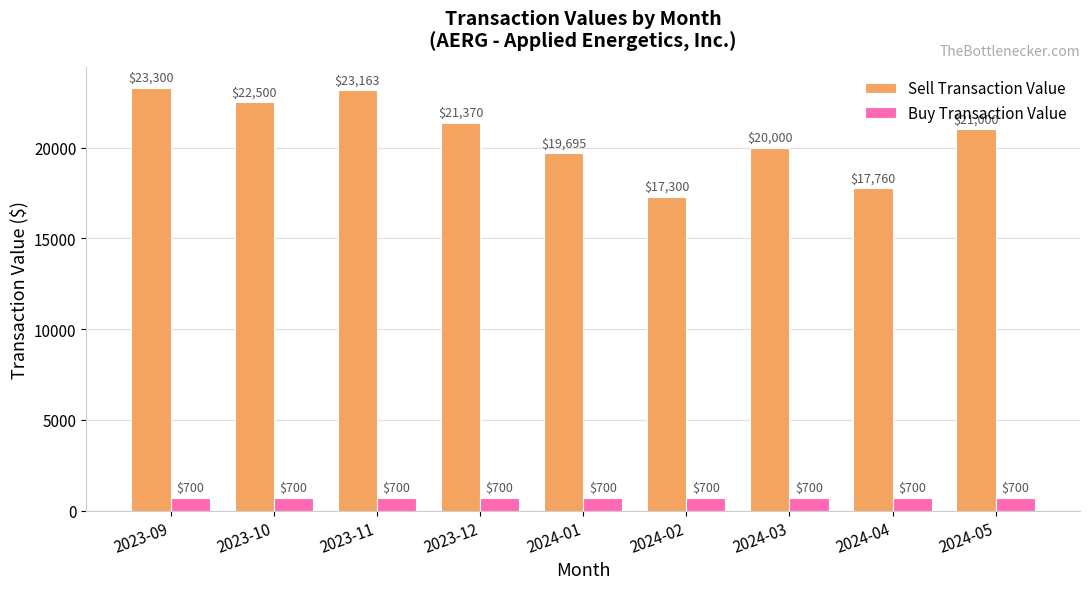

What is the value of the Buy Transaction Value bar at the 3rd from the left?

700